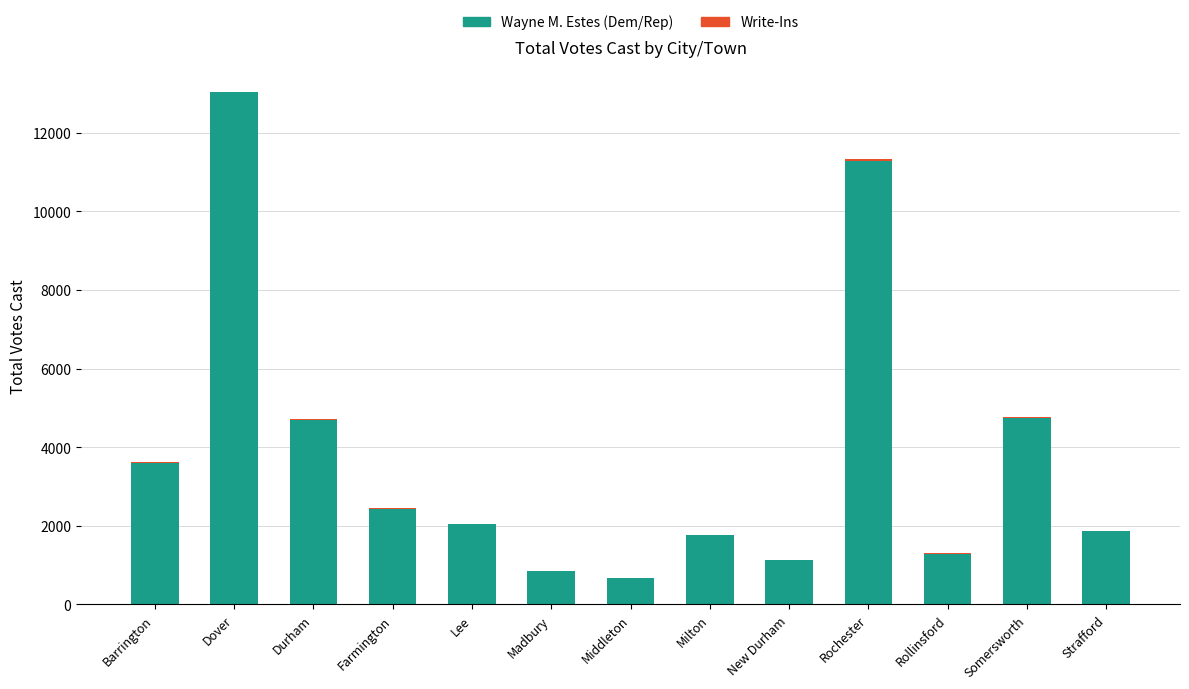

The Wayne M. Estes (Dem/Rep) series shows 1292 at Rollinsford. True or false?

True